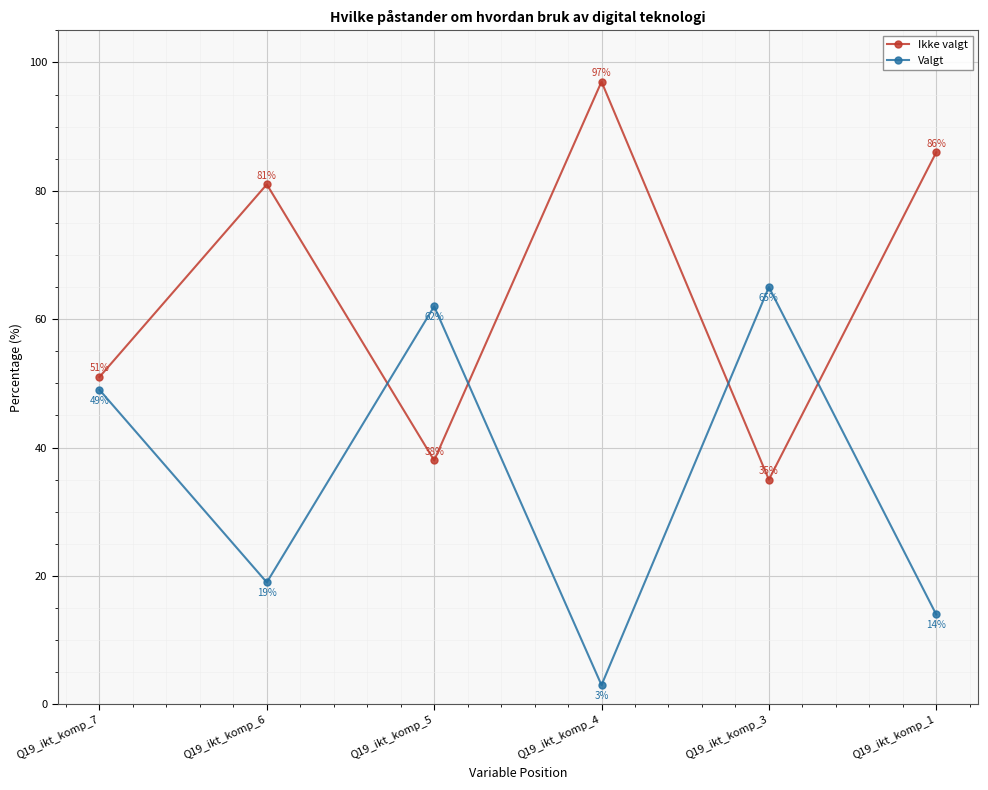

What are all the series names shown in the legend?

Ikke valgt, Valgt